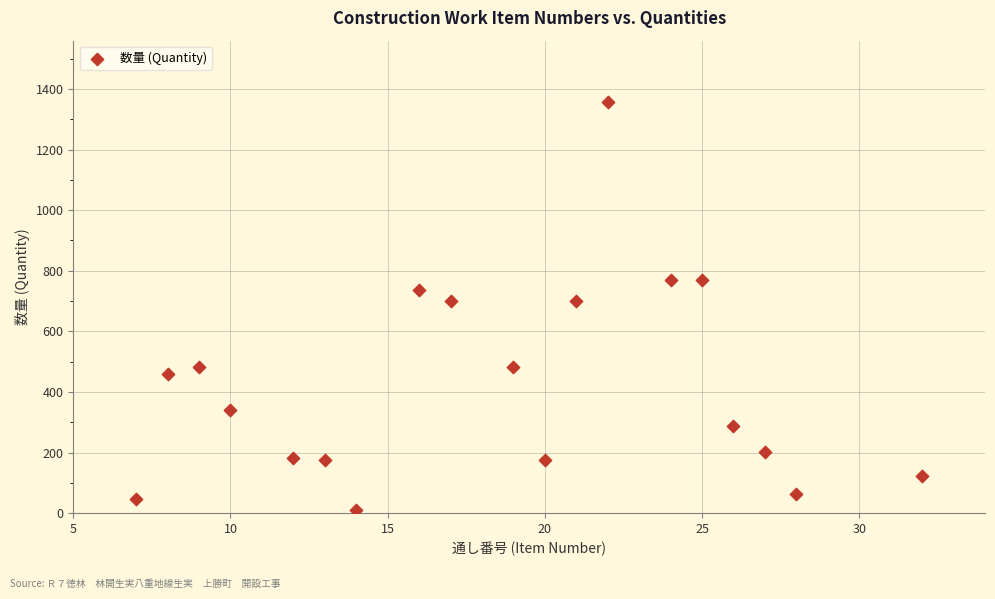

What is the range of Y values (max minus min)?

1344.7